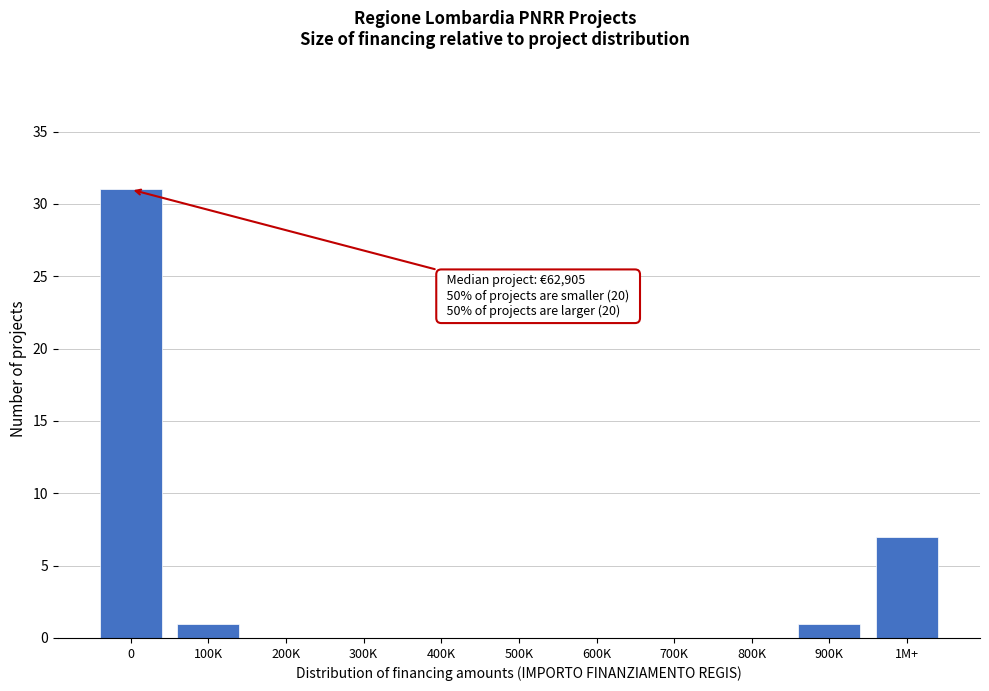

Reading left to right, transcribe all the data shown in this chart.

0=31	100K=1	200K=0	300K=0	400K=0	500K=0	600K=0	700K=0	800K=0	900K=1	1M+=7